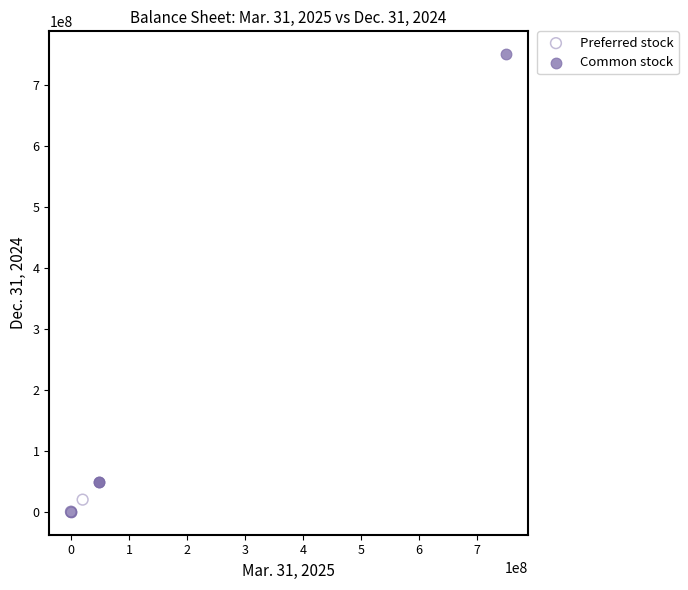

Which series reaches the maximum Y coordinate?

Common stock